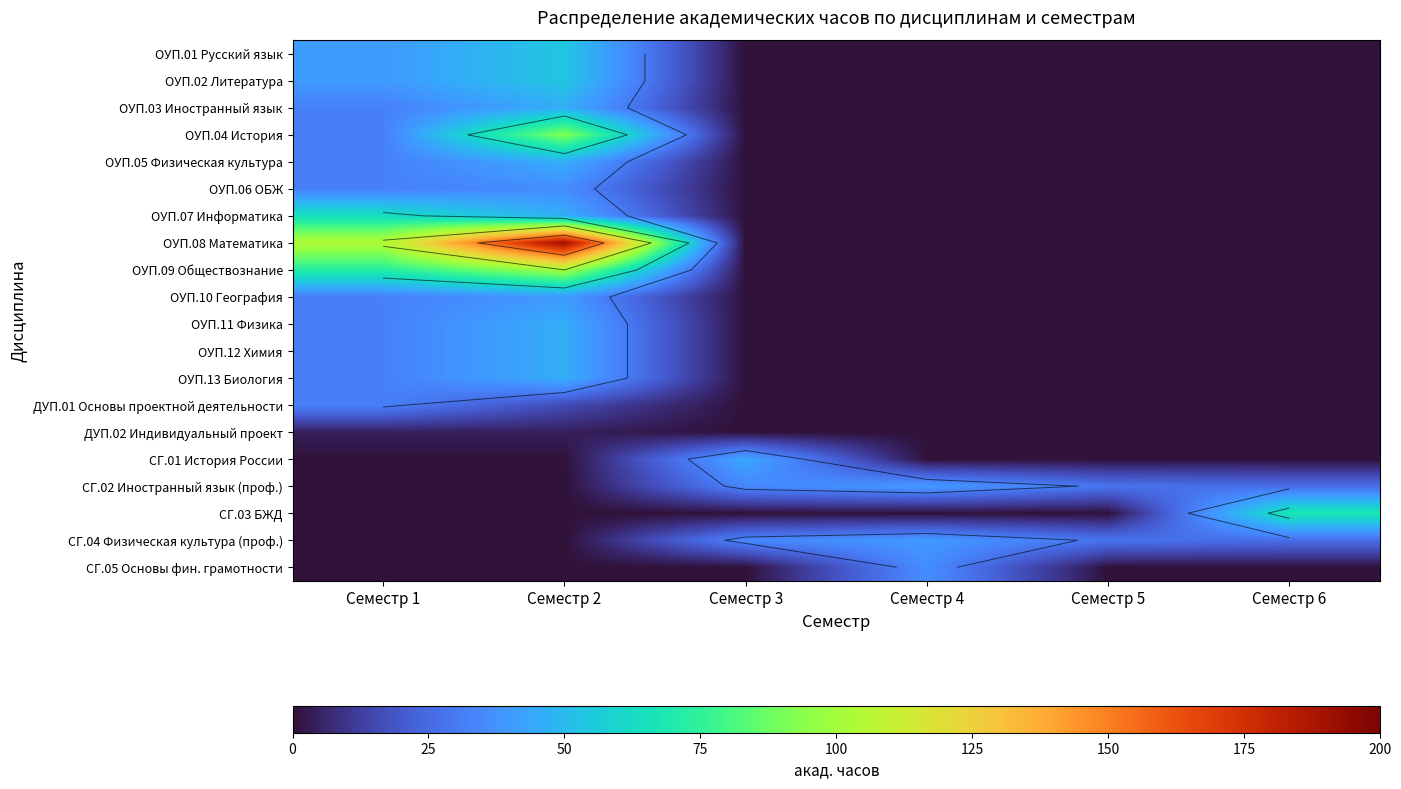

How many values in the ОУП.12 Химия series exceed 0?

2